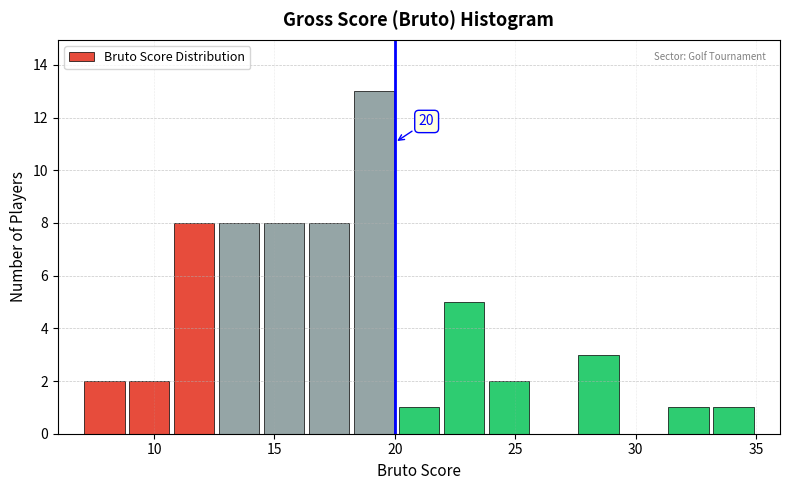

Read against the x-axis, roughly where is the centre of the tallest bar?

19.0